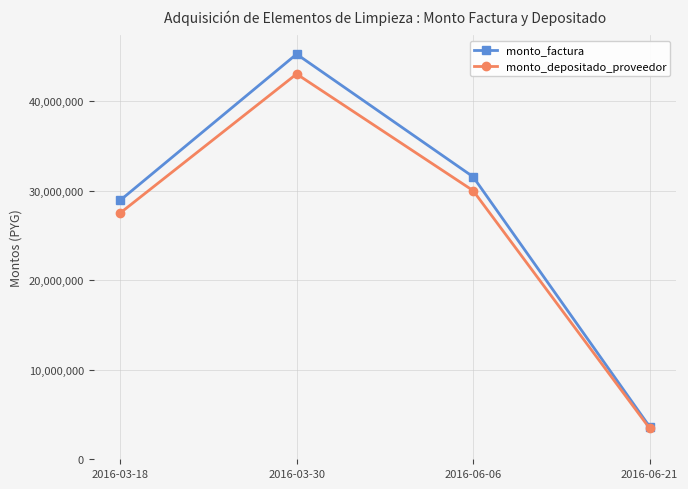

Which series has the largest total across all categories?

monto_factura